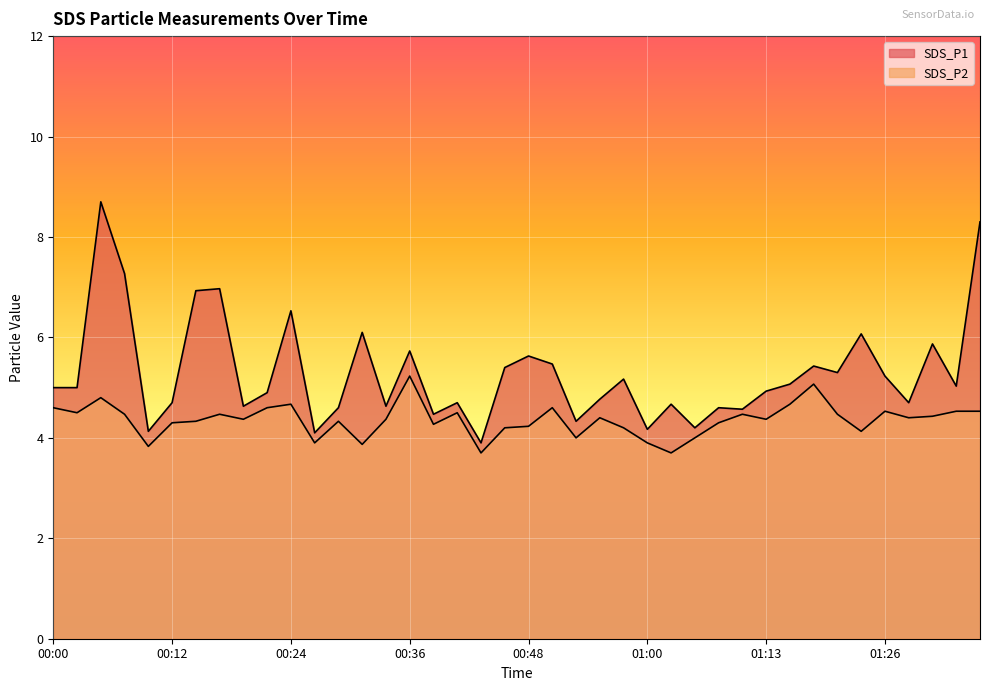

At which category is the sum across all series the highest?

00:04